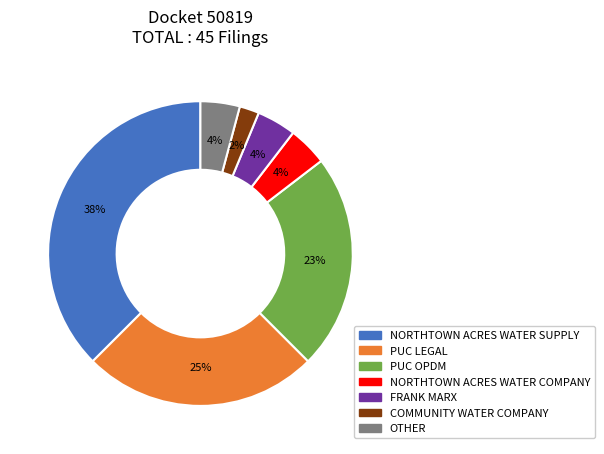

What is the largest slice in the pie chart?

NORTHTOWN ACRES WATER SUPPLY